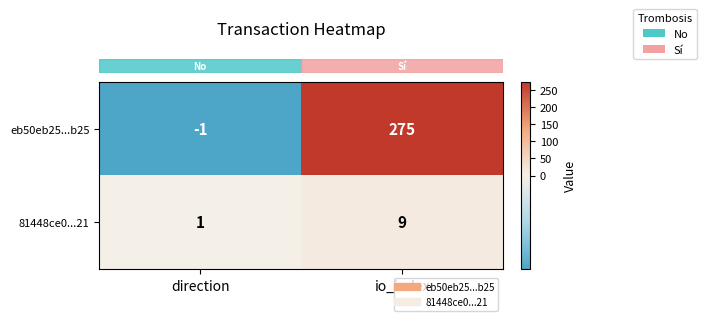

Reading right to left, list all the values displayed in this chart.

eb50eb25...b25: 275	-1
81448ce0...21: 9	1